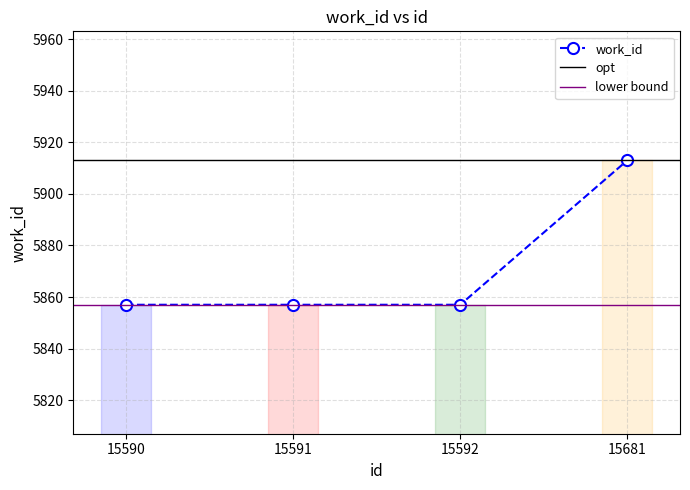

What is the average value?

5871